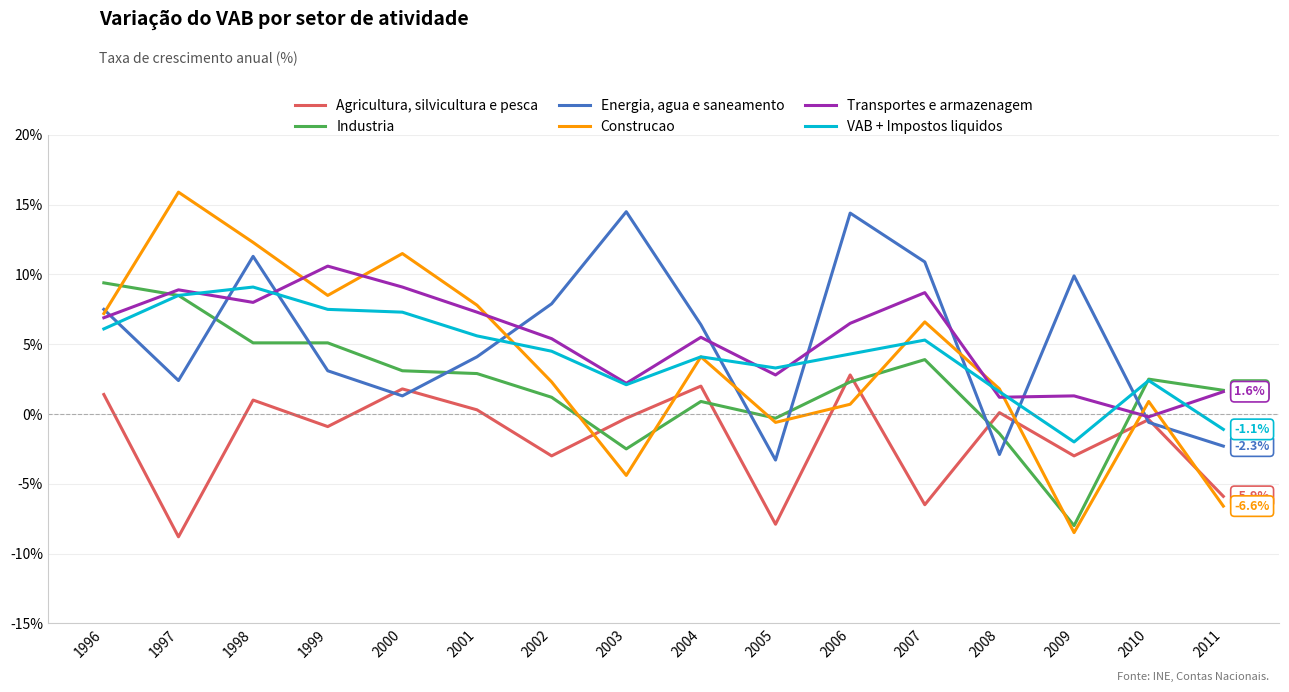

Rank the series by their maximum value, from lowest to highest.

Agricultura, silvicultura e pesca, VAB + Impostos liquidos, Industria, Transportes e armazenagem, Energia, agua e saneamento, Construcao